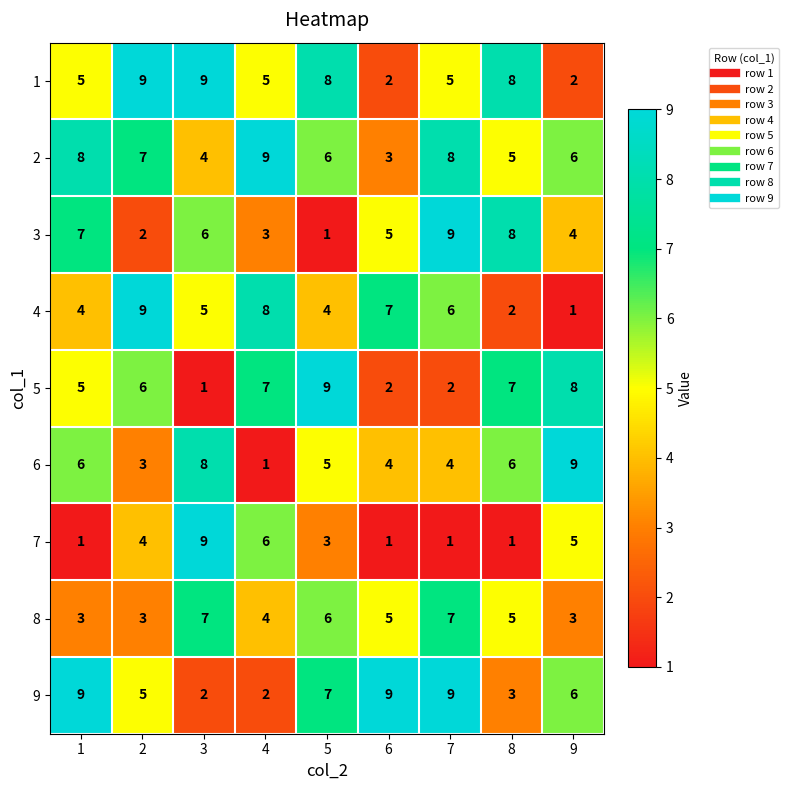

What is the average value of the 3 series?

5